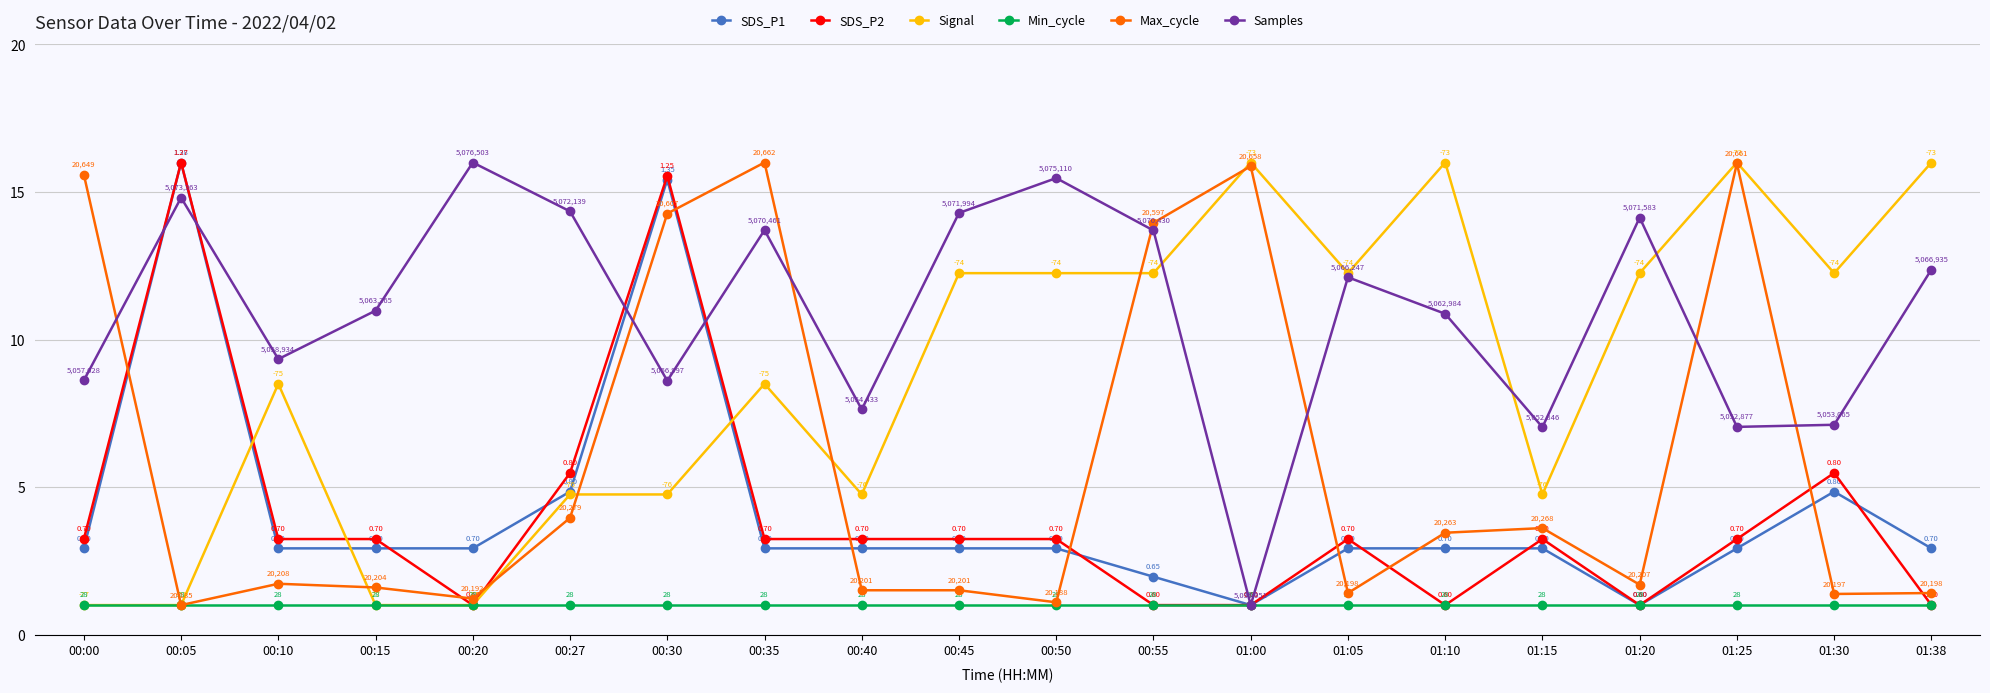

What is the label of the 5th point from the left?

00:20